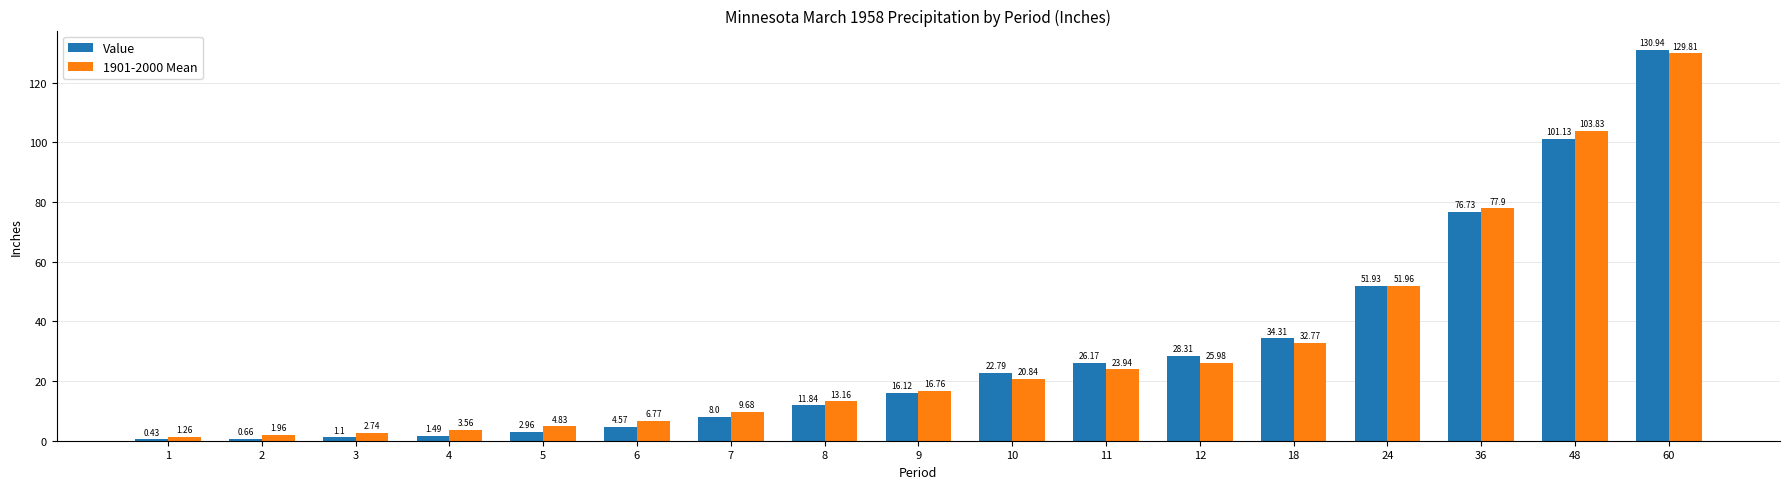

What is the maximum value shown in the chart?

130.9